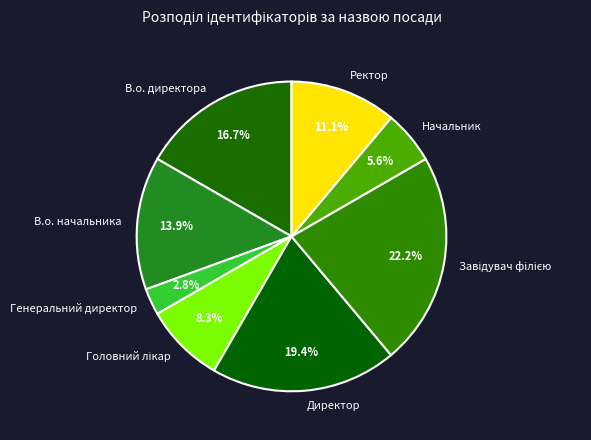

Combined, what portion of the pie is Начальник and Директор?

25.0%